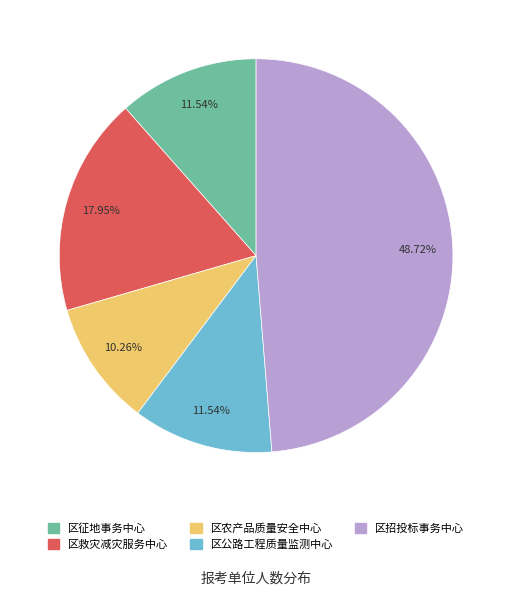

Is 区农产品质量安全中心 the majority of the pie?

No